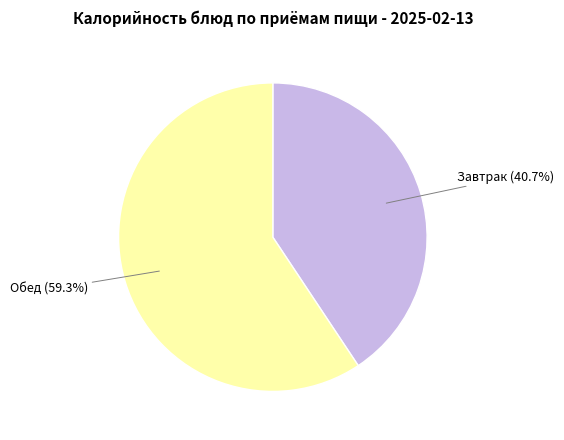

Is there a majority slice in this chart?

Yes